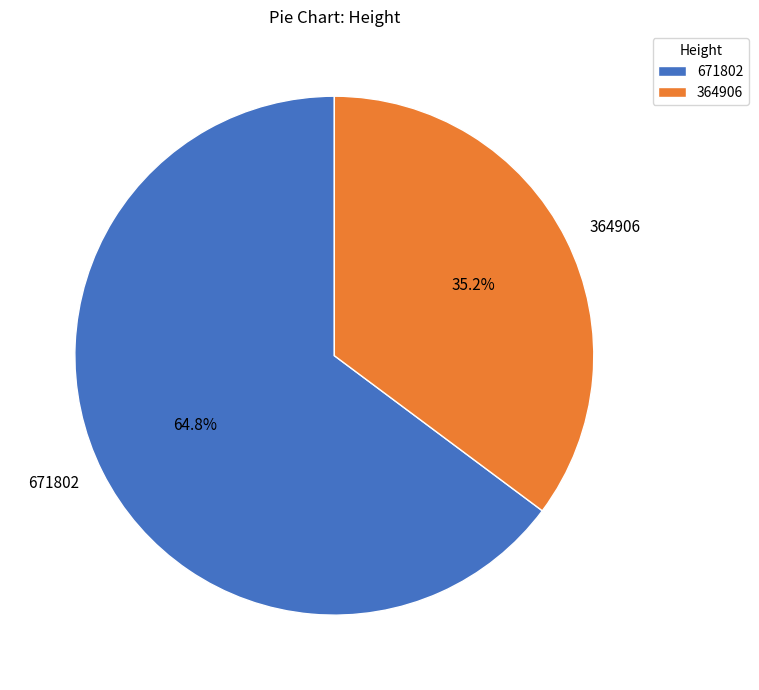

Count the number of slices in the pie.

2